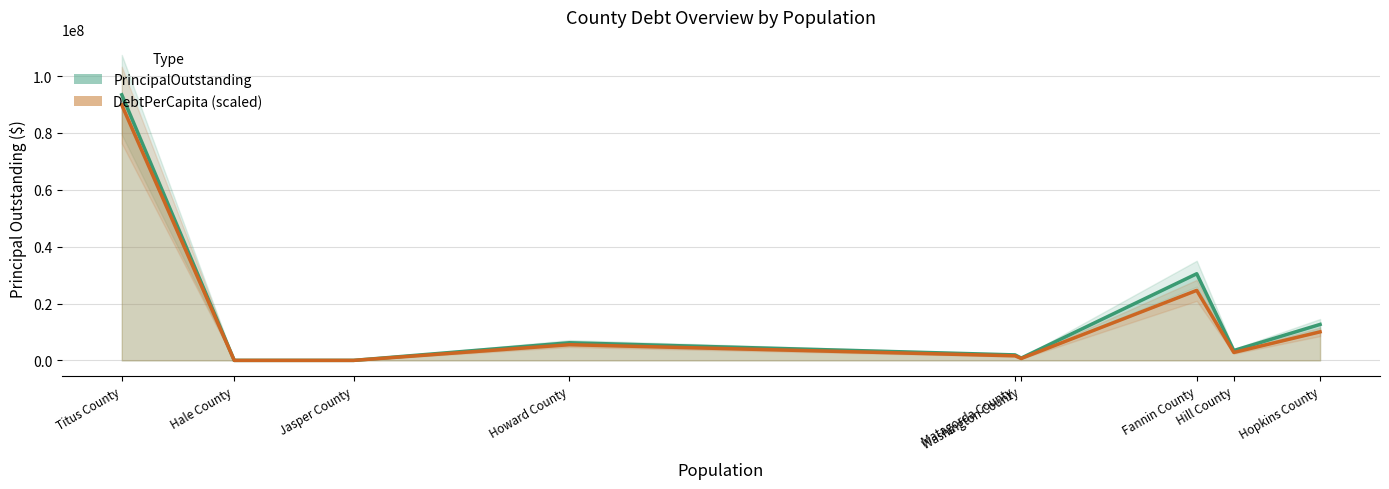

At which label is PrincipalOutstanding closest to 46705000?

Fannin County